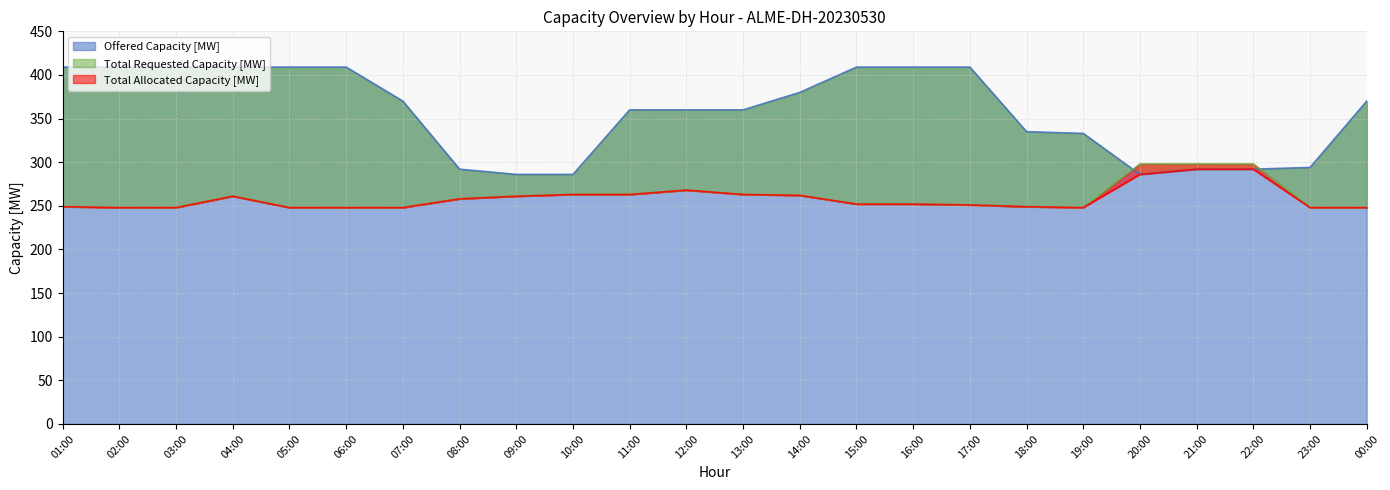

At which category is the sum across all series the highest?

04:00